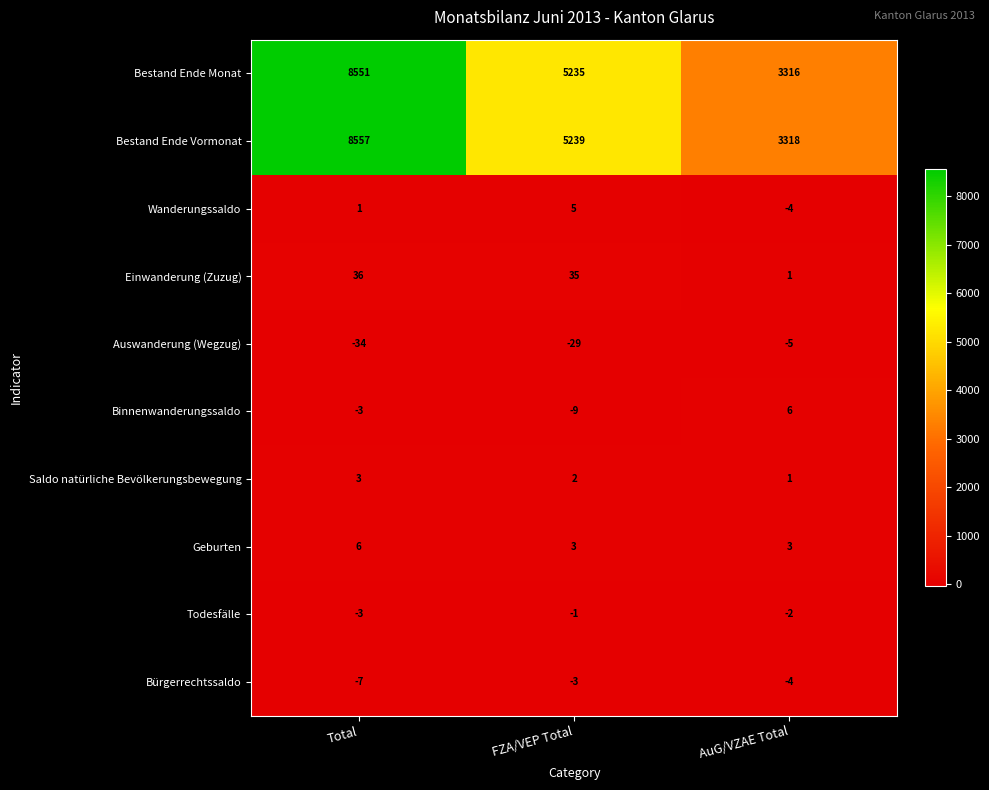

What is the total value across all series at FZA/VEP Total?

10477